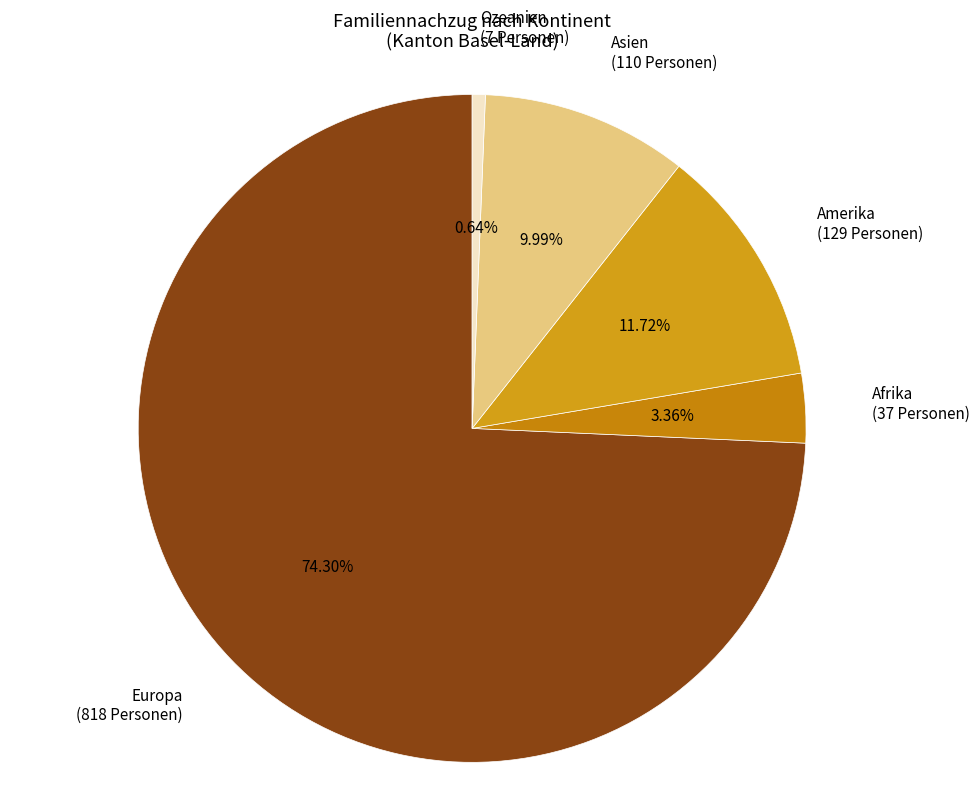

How many segments does this pie chart have?

5